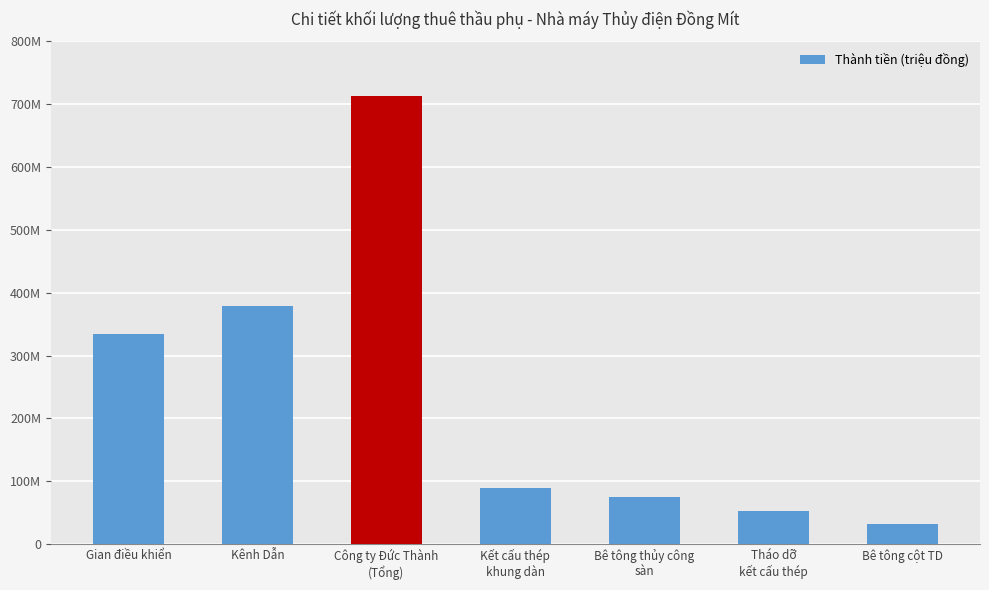

Which category has the highest value across all series?

Công ty Đức Thành
(Tổng)